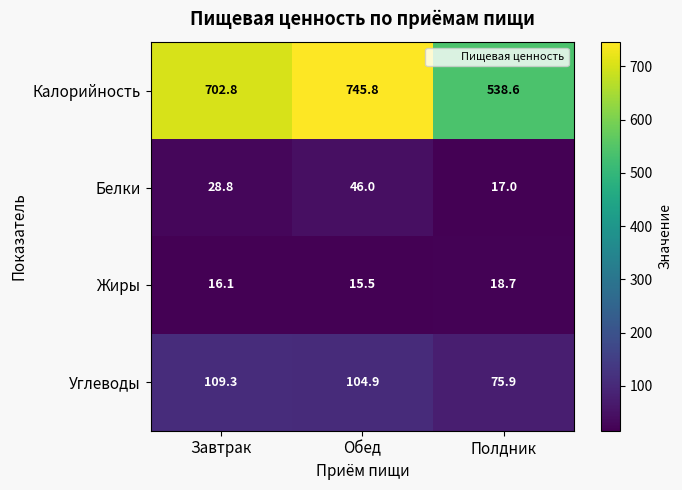

What is the total value across all series at Завтрак?

857.0